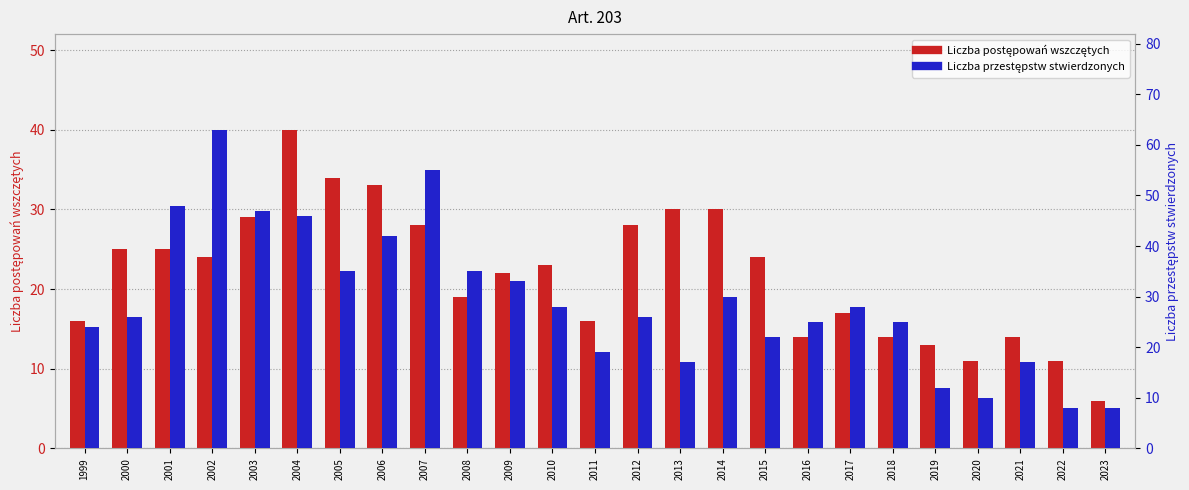

Rank the series by their maximum value, from lowest to highest.

Liczba postępowań wszczętych, Liczba przestępstw stwierdzonych